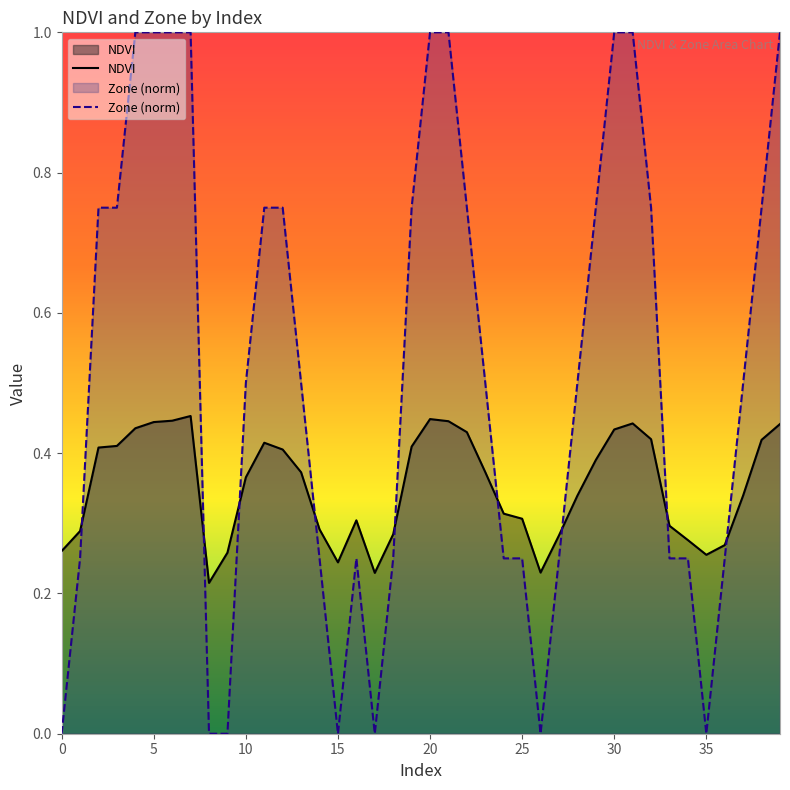

Is the value of NDVI at 20 greater than the value of Zone (norm) at 18?

Yes